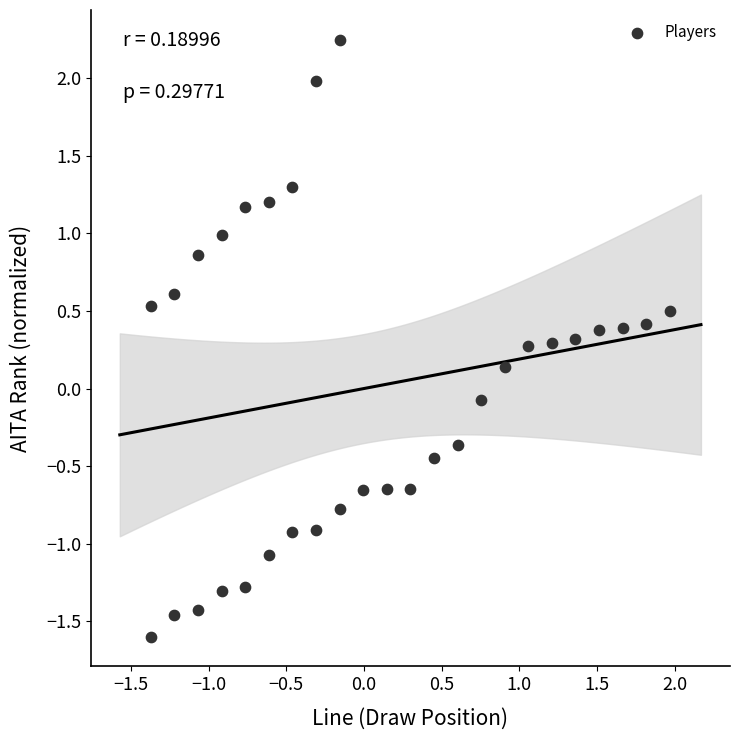

What is the range of X values (max minus min)?

3.3